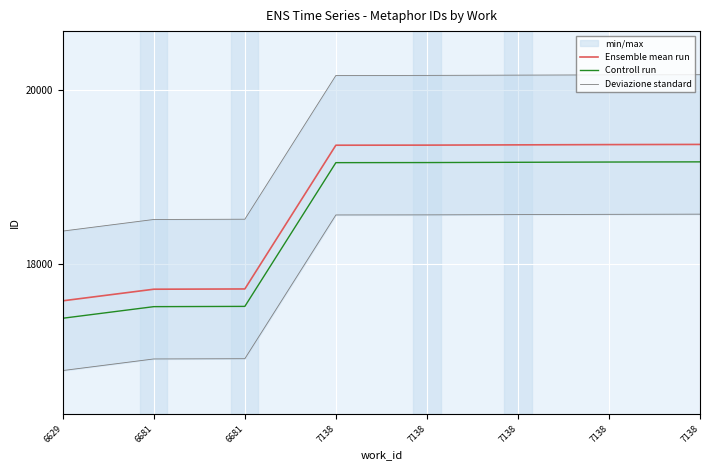

Reading right to left, what are all the values shown in this chart?

Ensemble mean run: 19374	19372	19369	19366	19365	17716	17713	17580
Controll run: 19174	19172	19169	19166	19165	17516	17513	17380
Deviazione standard: 18574	18572	18569	18566	18565	16916	16913	16780